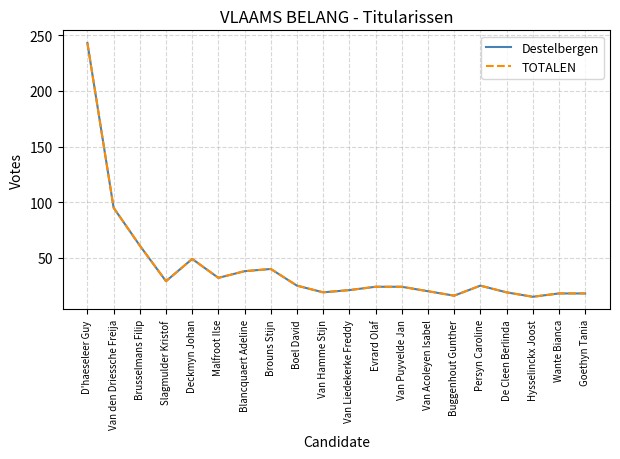

At which label does TOTALEN reach its peak?

D'haeseleer Guy